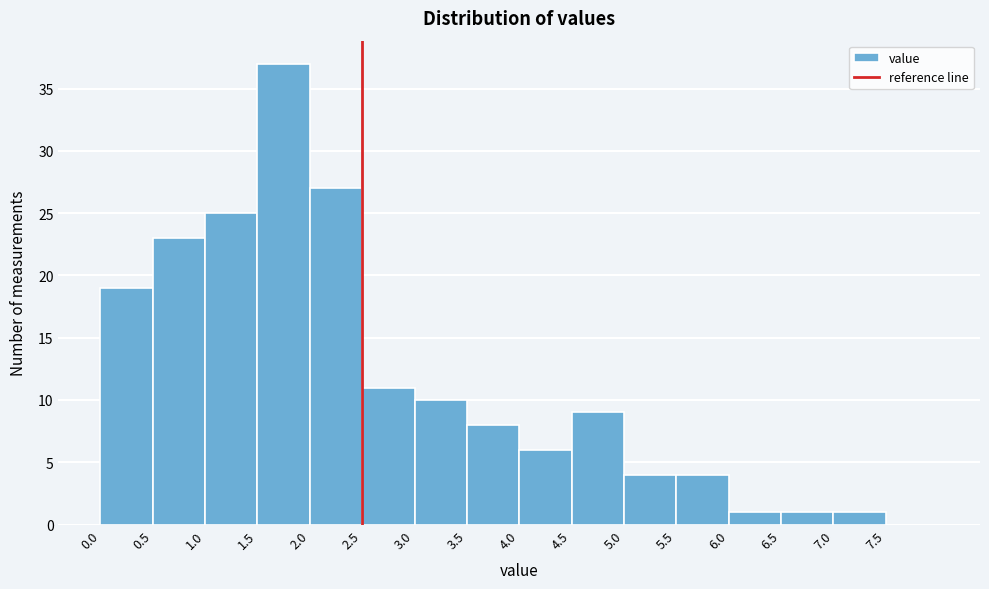

What is the height of the bar covering 3.5 to 4.0 on the x-axis? The values are not printed on the chart, so give them approximately, as read against the axis.

8